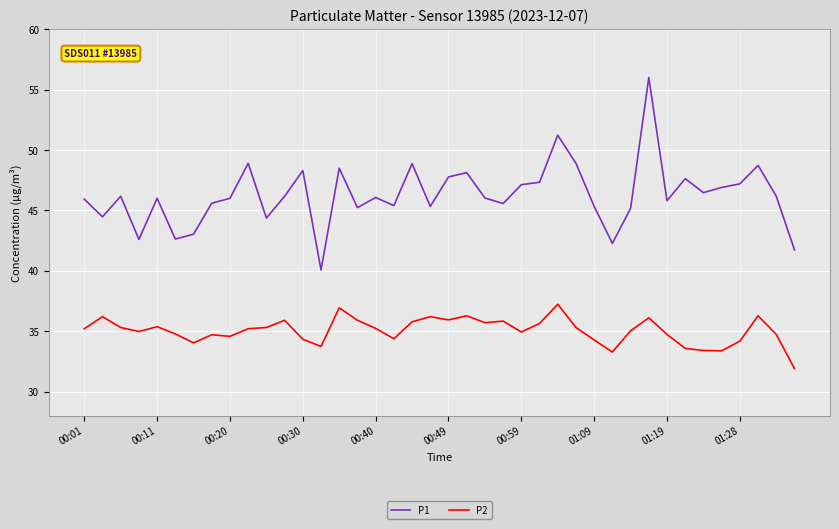

Rank the series by their maximum value, from highest to lowest.

P1, P2